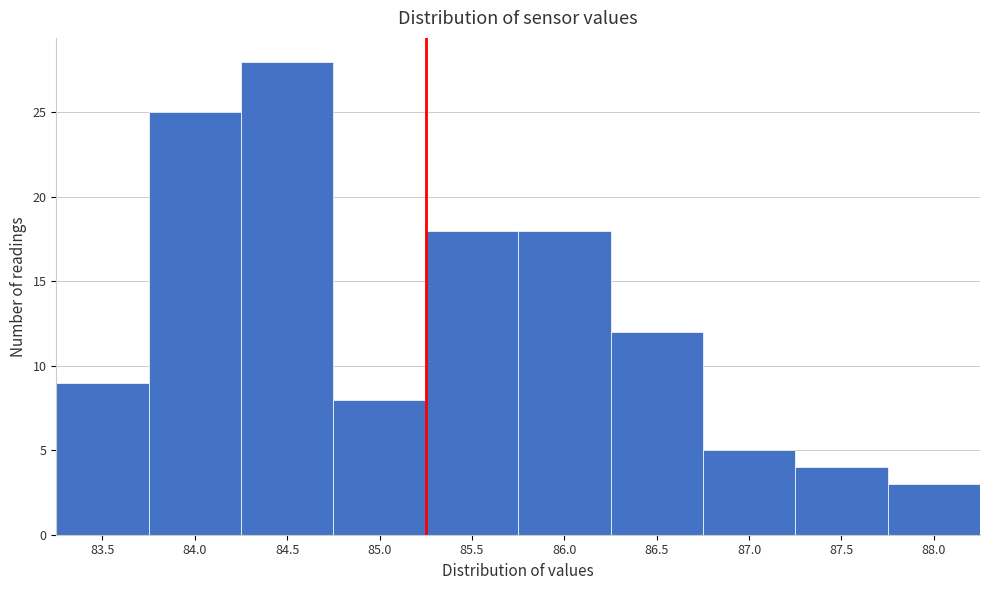

Reading right to left, what are all the values shown in this chart?

3	4	5	12	18	18	8	28	25	9